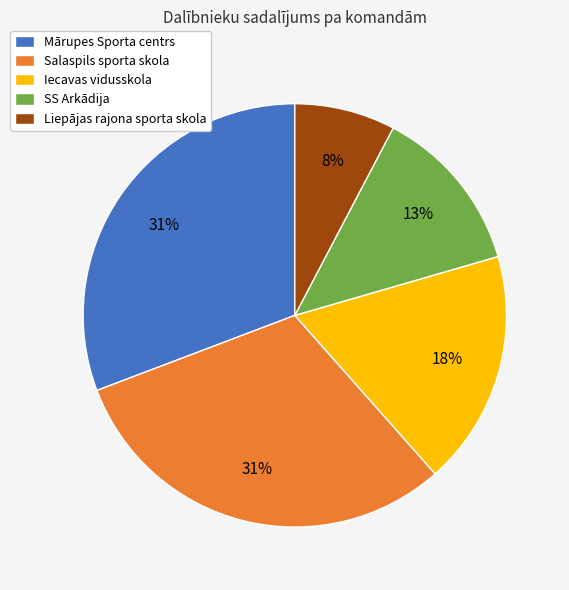

Does Salaspils sporta skola account for over 50% of the chart?

No